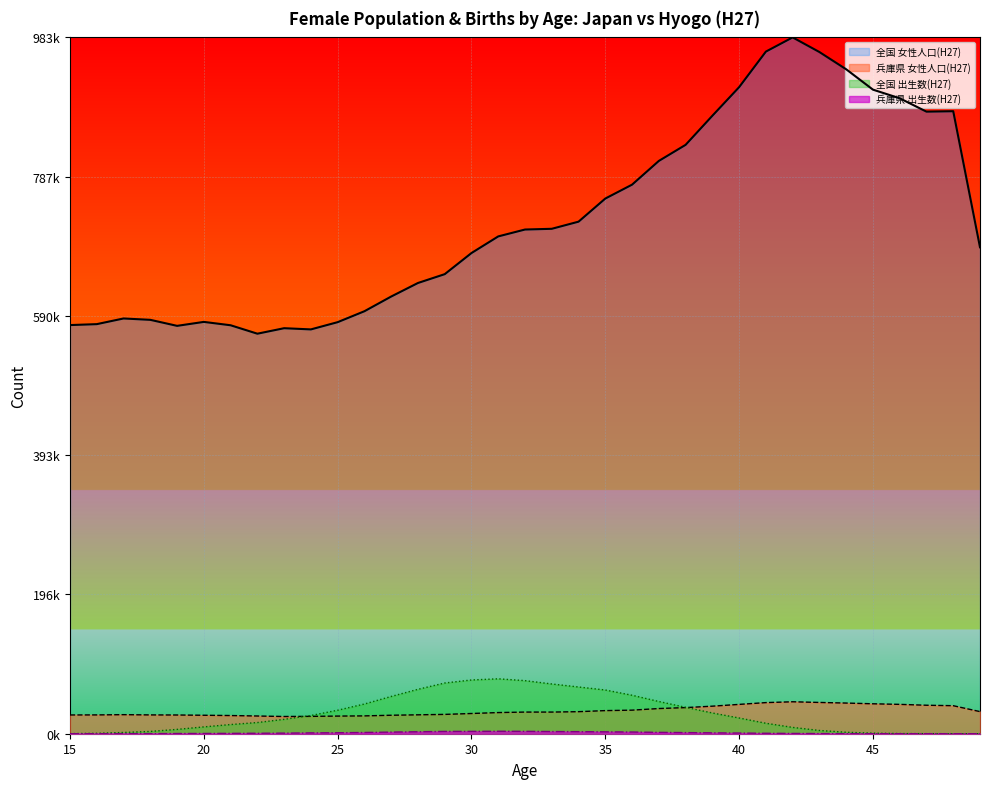

Where is the first local minimum for 兵庫県 女性人口(H27)?

23